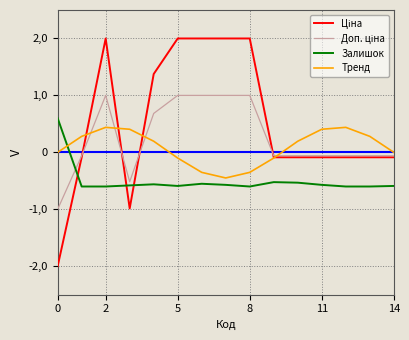

At how many categories does at least one series exceed -1?

15